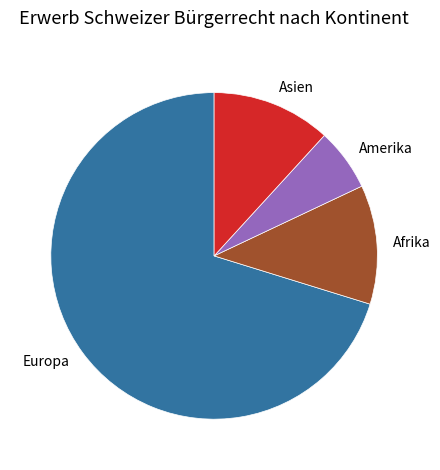

Between Asien and Europa, which is larger?

Europa